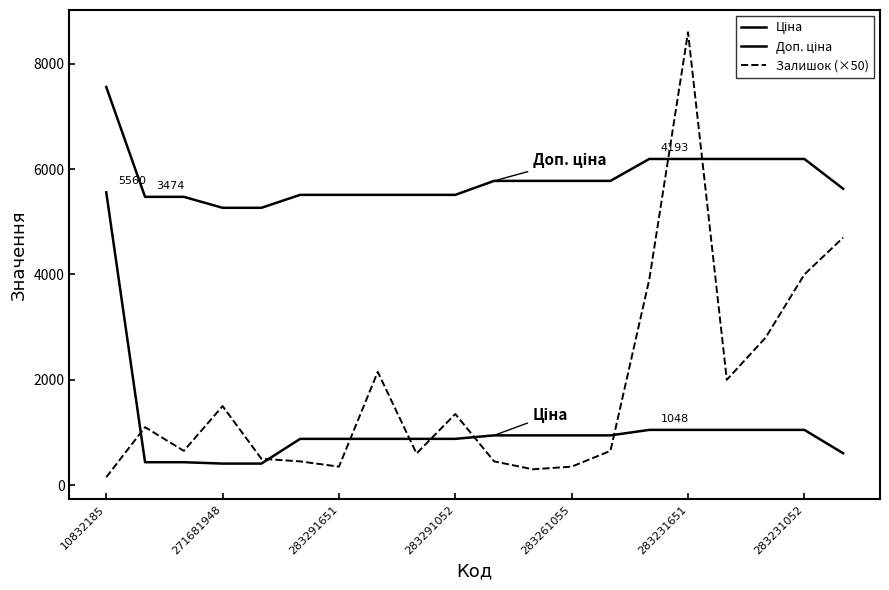

How many lines are shown in the chart?

3